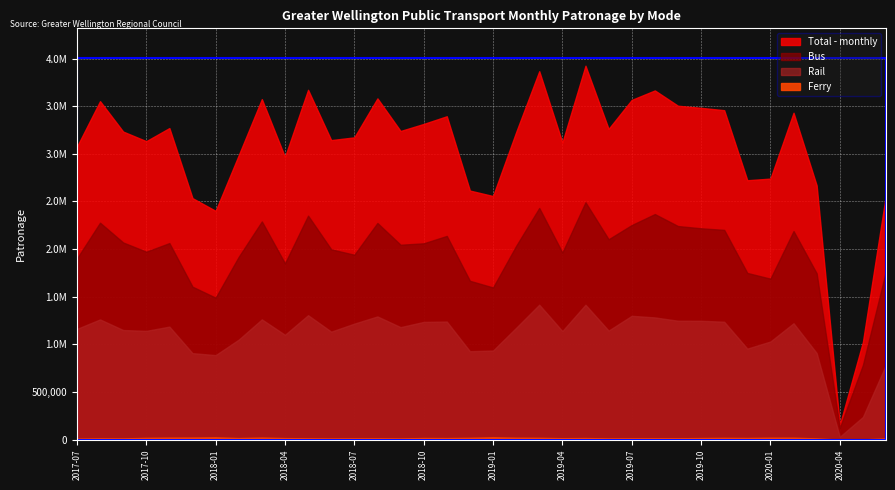

True or false: Rail and Bus intersect in this chart.

False